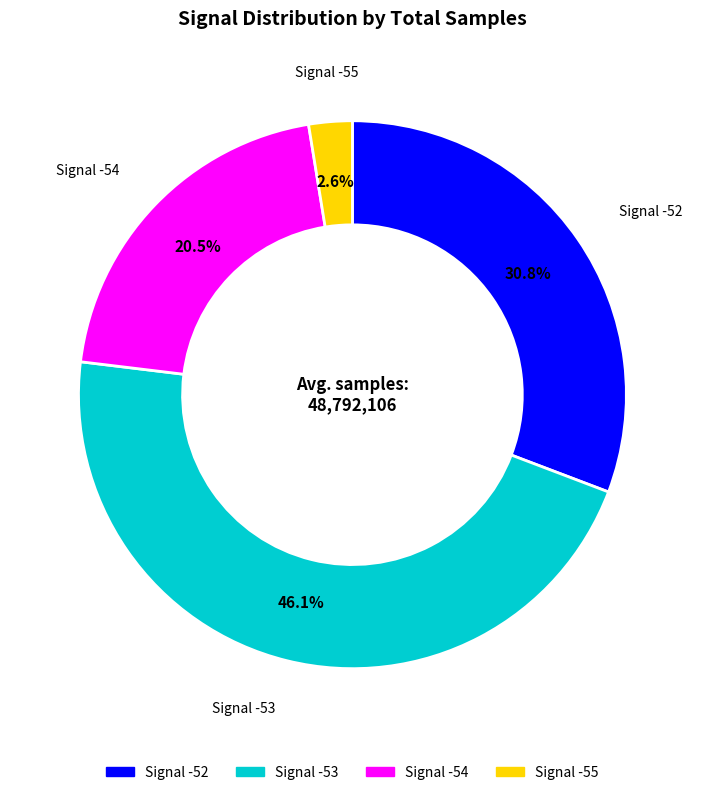

Rank the categories by value from lowest to highest.

Signal -55, Signal -54, Signal -52, Signal -53